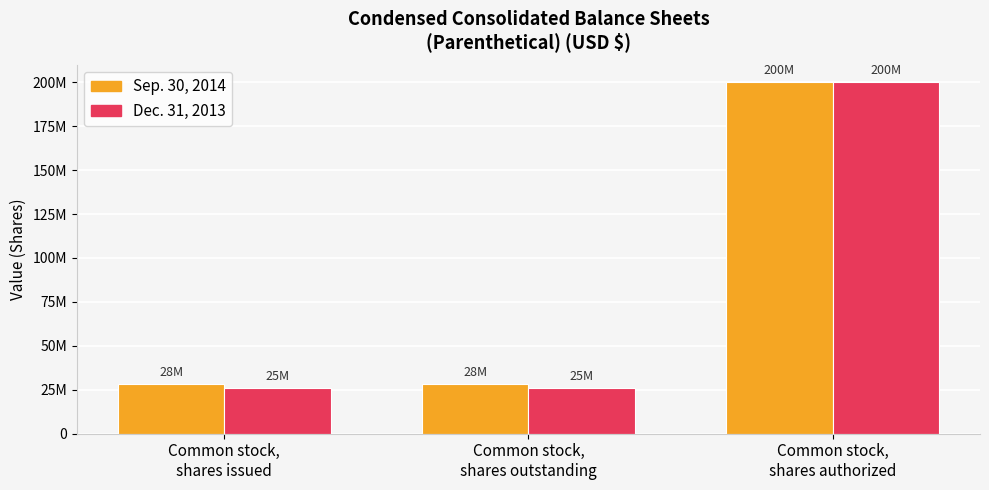

What is the total value across all series at Common stock,
shares authorized?

400000000